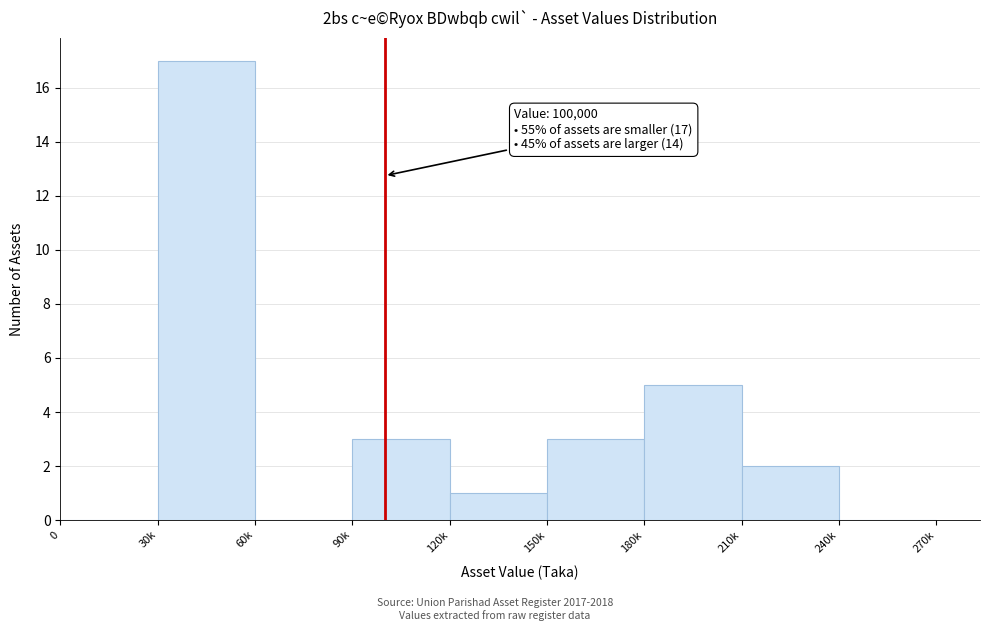

Reading right to left, list all the values displayed in this chart.

240k=0	210k=2	180k=5	150k=3	120k=1	90k=3	60k=0	30k=17	0=0